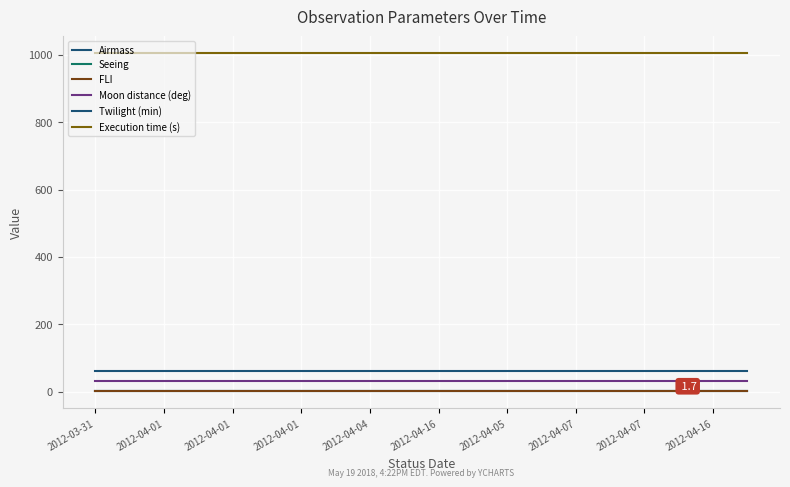

Does the chart have visible grid lines?

Yes